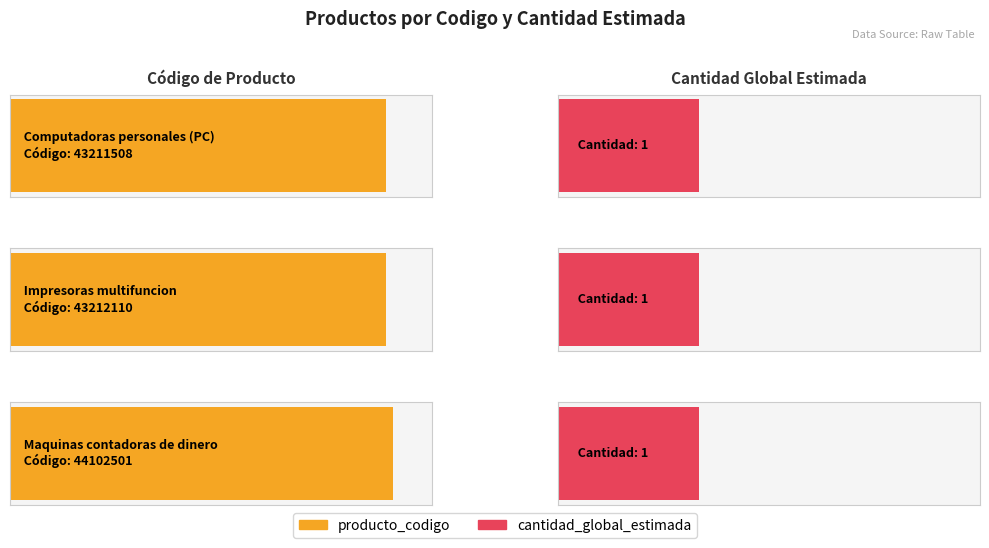

Where does the producto_codigo series first go above 43212110?

Maquinas contadoras de dinero